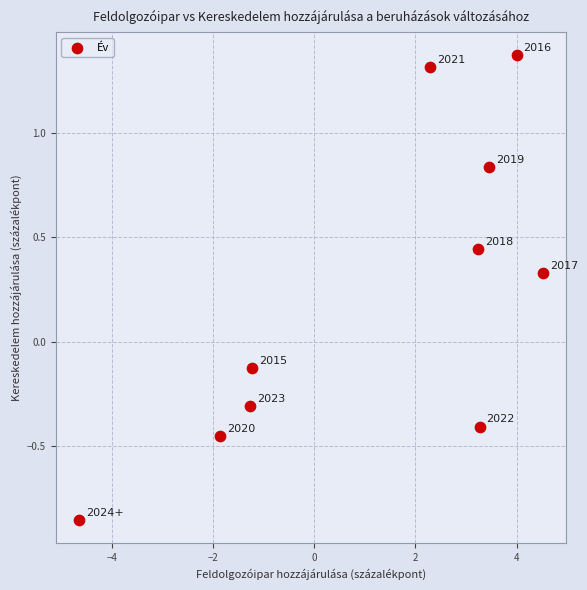

What is the average X value?

1.2